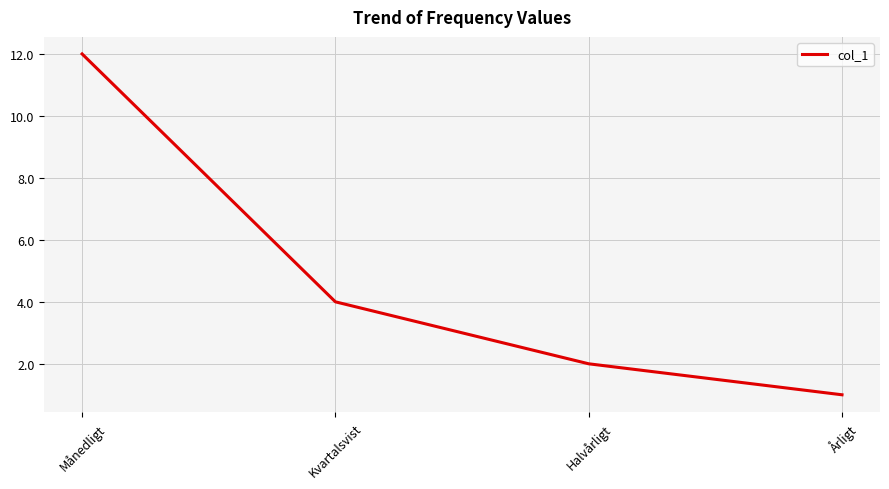

How many values are below 4?

2